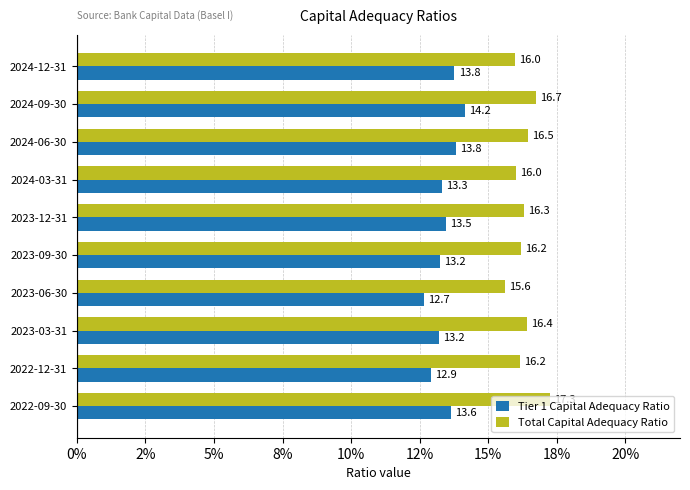

What are all the series names shown in the legend?

Tier 1 Capital Adequacy Ratio, Total Capital Adequacy Ratio